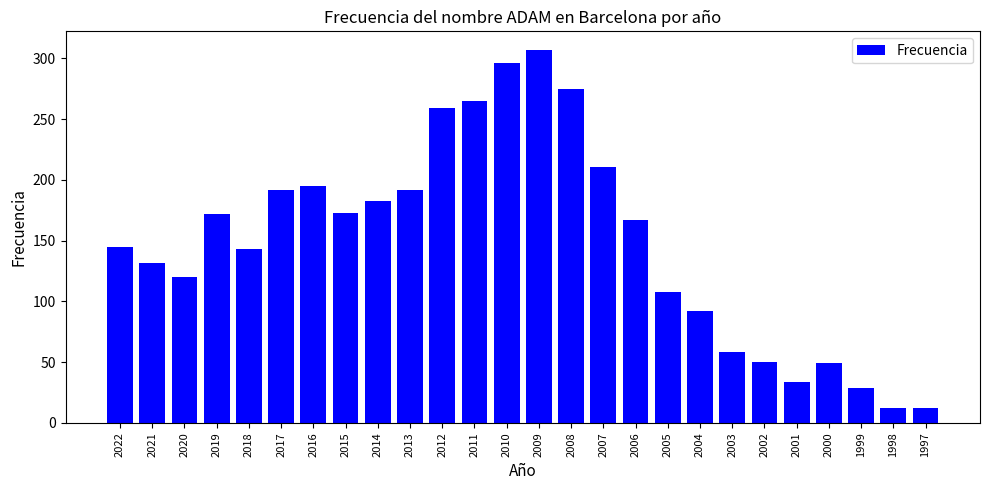

What is the sum of the values at 1997 and 2016?

207